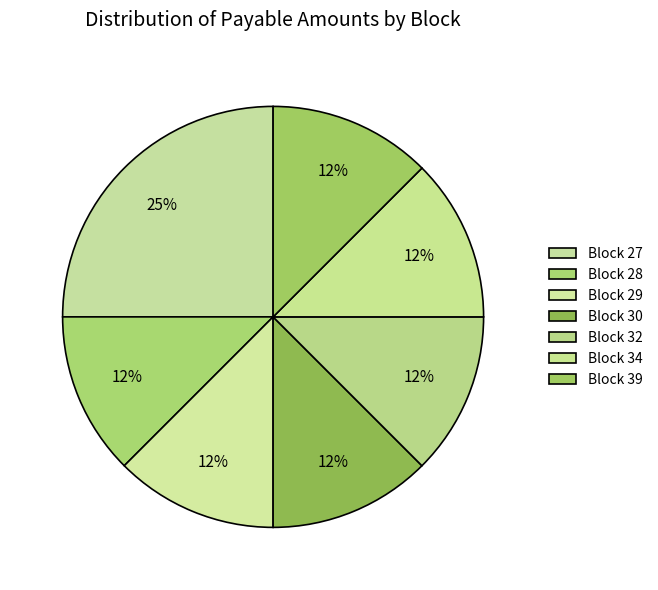

What is the ratio of the value at Block 30 to the value at Block 39?

1.0